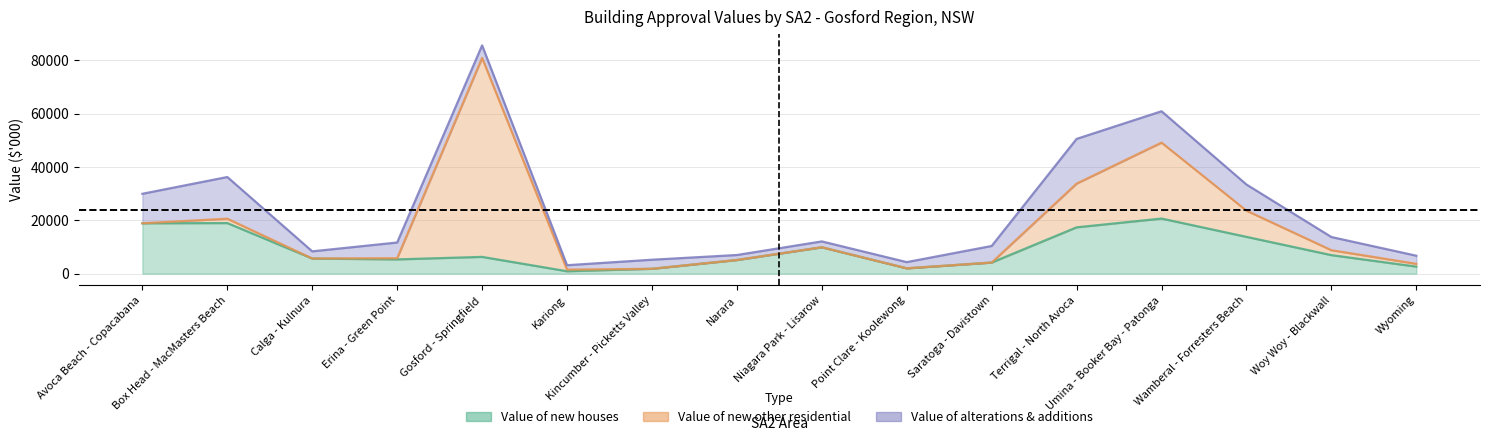

Reading left to right, list all the values displayed in this chart.

Value of new houses: Avoca Beach - Copacabana=18877.5	Box Head - MacMasters Beach=18946.0	Calga - Kulnura=5664.9	Erina - Green Point=5337.6	Gosford - Springfield=6277.8	Kariong=898.1	Kincumber - Picketts Valley=1813.7	Narara=5105.6	Niagara Park - Lisarow=9877.2	Point Clare - Koolewong=1988.0	Saratoga - Davistown=4152.5	Terrigal - North Avoca=17350.3	Umina - Booker Bay - Patonga=20640.1	Wamberal - Forresters Beach=13779.6	Woy Woy - Blackwall=6935.5	Wyoming=2638.5
Value of new other residential: Avoca Beach - Copacabana=0.0	Box Head - MacMasters Beach=1645.0	Calga - Kulnura=0.0	Erina - Green Point=450.0	Gosford - Springfield=74563.4	Kariong=601.1	Kincumber - Picketts Valley=0.0	Narara=0.0	Niagara Park - Lisarow=0.0	Point Clare - Koolewong=0.0	Saratoga - Davistown=0.0	Terrigal - North Avoca=16384.7	Umina - Booker Bay - Patonga=28462.3	Wamberal - Forresters Beach=9821.0	Woy Woy - Blackwall=1850.0	Wyoming=1040.3
Value of alterations & additions: Avoca Beach - Copacabana=11046.7	Box Head - MacMasters Beach=15614.4	Calga - Kulnura=2685.6	Erina - Green Point=5877.2	Gosford - Springfield=4697.1	Kariong=1655.4	Kincumber - Picketts Valley=3398.8	Narara=1872.6	Niagara Park - Lisarow=2196.8	Point Clare - Koolewong=2327.4	Saratoga - Davistown=6211.5	Terrigal - North Avoca=16754.4	Umina - Booker Bay - Patonga=11748.8	Wamberal - Forresters Beach=9793.8	Woy Woy - Blackwall=4935.9	Wyoming=3034.0